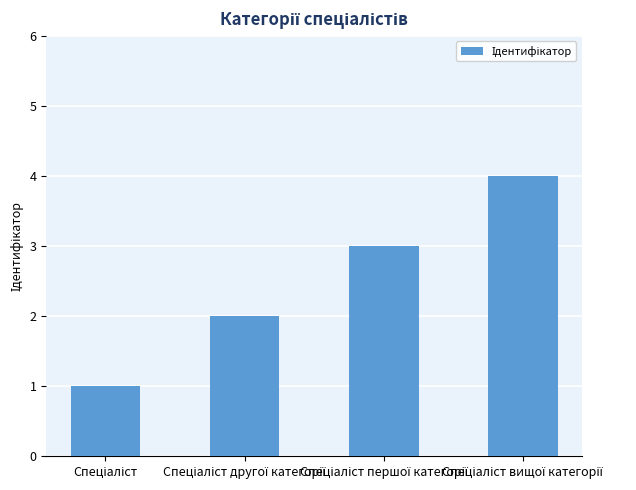

What is the sum of all values?

10